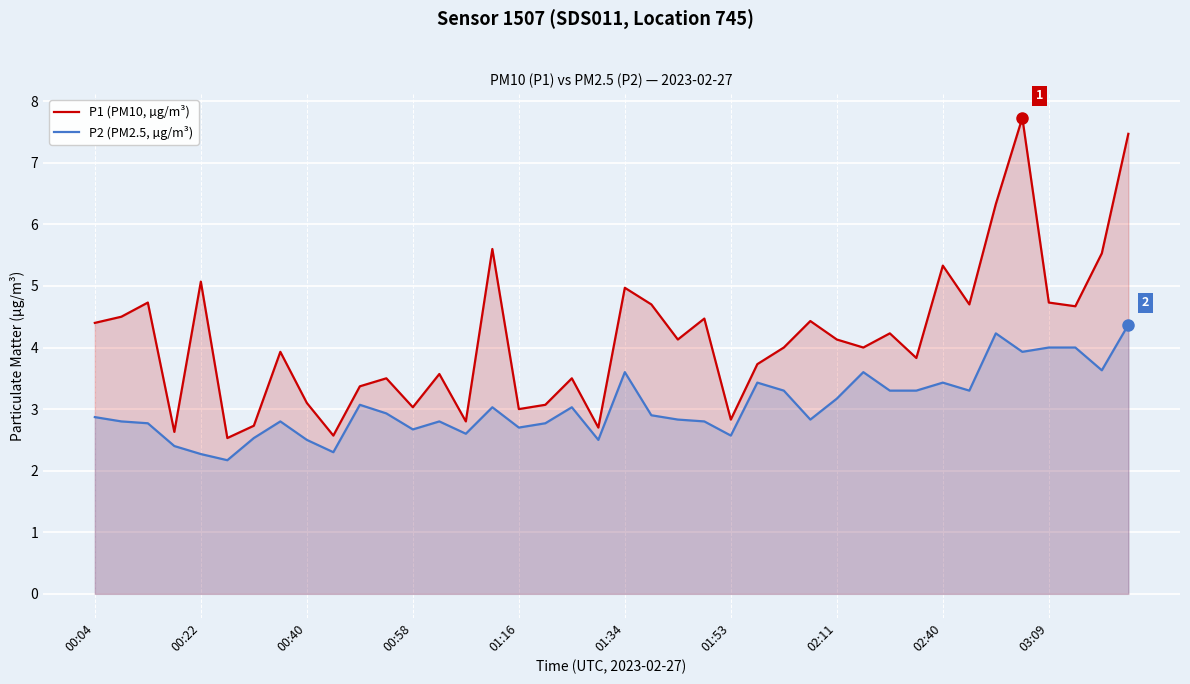

How many lines are shown in the chart?

2